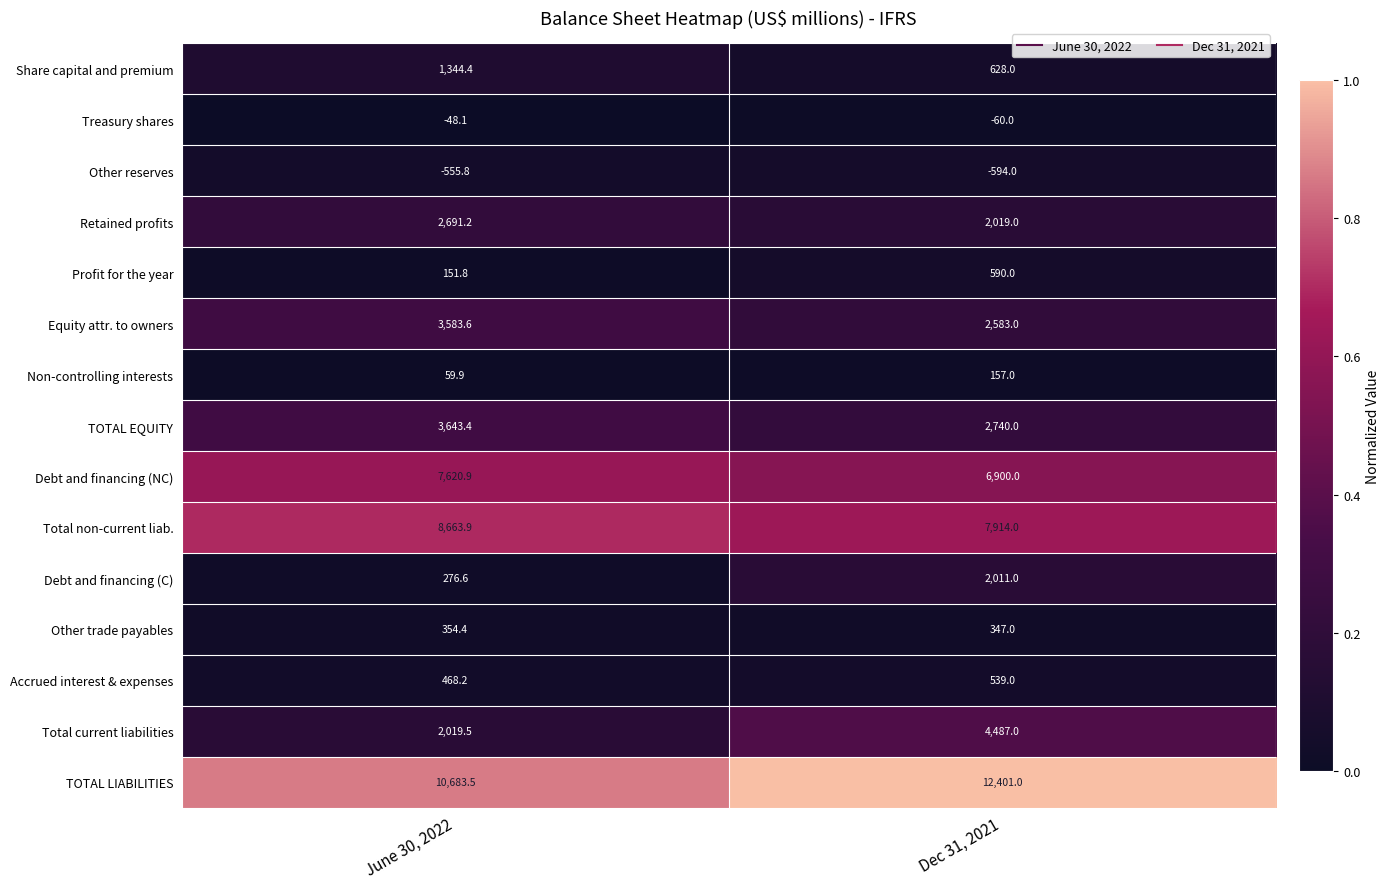

Reading left to right, list all the values displayed in this chart.

Share capital and premium: June 30, 2022=1344.4	Dec 31, 2021=628.0
Treasury shares: June 30, 2022=-48.1	Dec 31, 2021=-60.0
Other reserves: June 30, 2022=-555.8	Dec 31, 2021=-594.0
Retained profits: June 30, 2022=2691.2	Dec 31, 2021=2019.0
Profit for the year: June 30, 2022=151.8	Dec 31, 2021=590.0
Equity attr. to owners: June 30, 2022=3583.6	Dec 31, 2021=2583.0
Non-controlling interests: June 30, 2022=59.9	Dec 31, 2021=157.0
TOTAL EQUITY: June 30, 2022=3643.4	Dec 31, 2021=2740.0
Debt and financing (NC): June 30, 2022=7620.9	Dec 31, 2021=6900.0
Total non-current liab.: June 30, 2022=8663.9	Dec 31, 2021=7914.0
Debt and financing (C): June 30, 2022=276.6	Dec 31, 2021=2011.0
Other trade payables: June 30, 2022=354.4	Dec 31, 2021=347.0
Accrued interest & expenses: June 30, 2022=468.2	Dec 31, 2021=539.0
Total current liabilities: June 30, 2022=2019.5	Dec 31, 2021=4487.0
TOTAL LIABILITIES: June 30, 2022=10683.5	Dec 31, 2021=12401.0